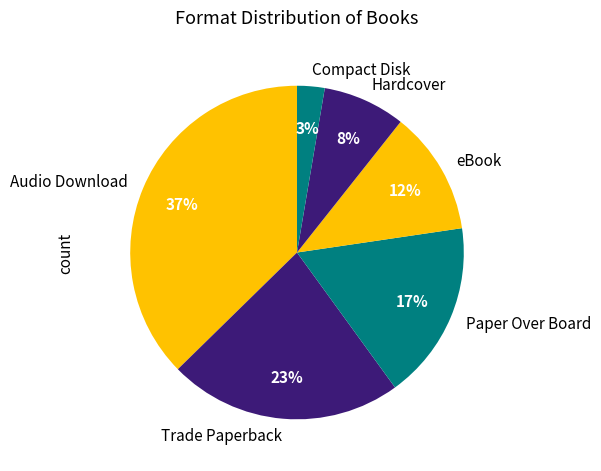

How many segments does this pie chart have?

6